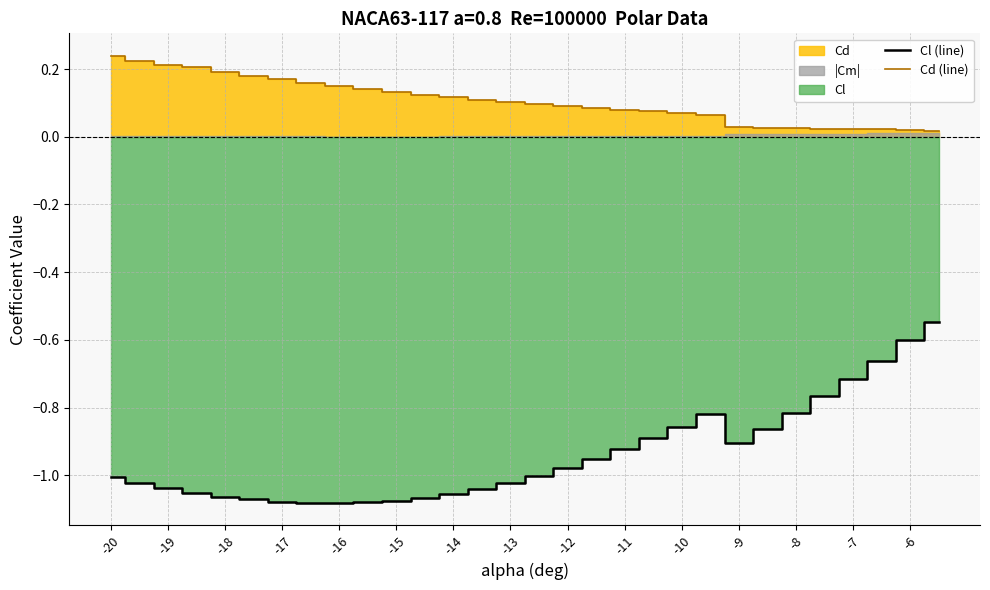

Which has a higher value, 25 or -11?

25